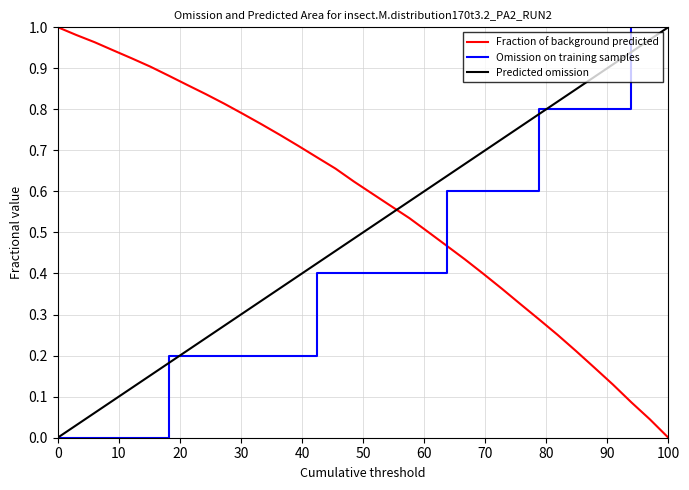

How many times do Fraction of background predicted and Predicted omission cross each other?

1